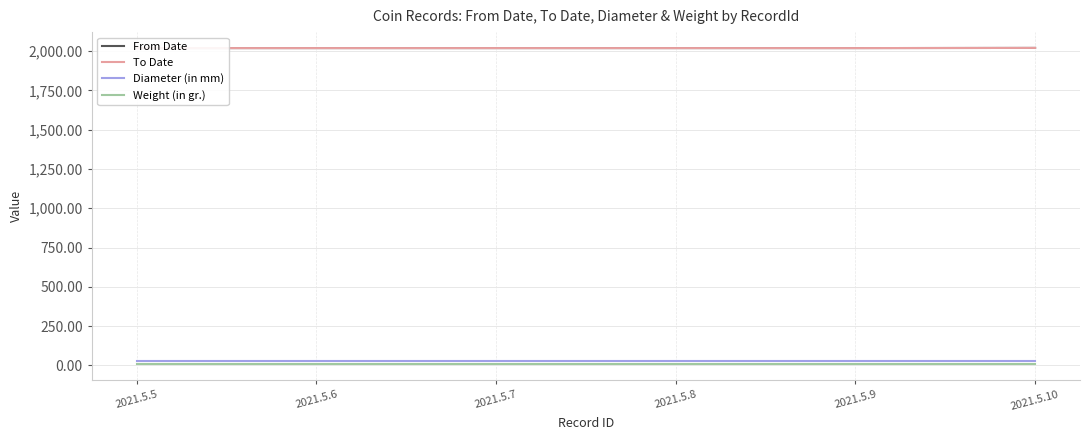

List the labels in order of Diameter (in mm) value, smallest first.

2021.5.5, 2021.5.6, 2021.5.7, 2021.5.8, 2021.5.9, 2021.5.10